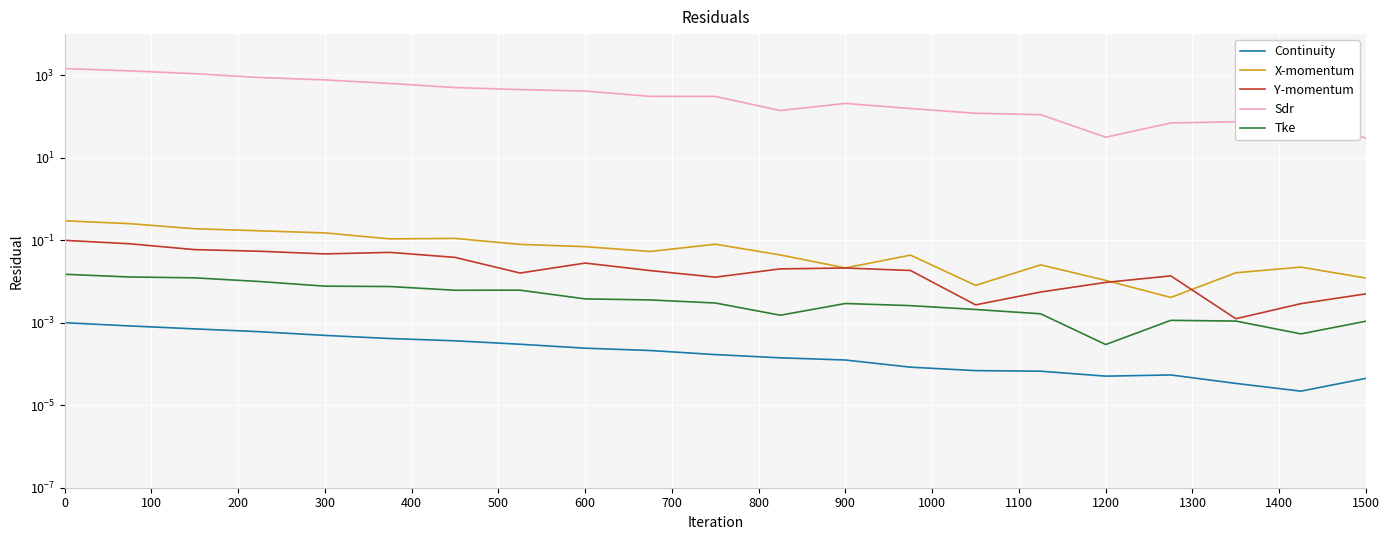

Reading left to right, extract all data points from this chart.

Continuity: 0.0	0.0	0.0	0.0	0.0	0.0	0.0	0.0	0.0	0.0	0.0	0.0	0.0	0.0	0.0	0.0	0.0	0.0	0.0	0.0	0.0
X-momentum: 0.3	0.3	0.2	0.2	0.2	0.1	0.1	0.1	0.1	0.1	0.1	0.0	0.0	0.0	0.0	0.0	0.0	0.0	0.0	0.0	0.0
Y-momentum: 0.1	0.1	0.1	0.1	0.0	0.1	0.0	0.0	0.0	0.0	0.0	0.0	0.0	0.0	0.0	0.0	0.0	0.0	0.0	0.0	0.0
Sdr: 1464.1	1283.6	1097.7	885.2	775.0	636.2	505.6	451.5	416.1	309.5	307.6	140.2	208.4	156.8	120.5	111.4	31.6	70.0	75.0	98.3	29.8
Tke: 0.0	0.0	0.0	0.0	0.0	0.0	0.0	0.0	0.0	0.0	0.0	0.0	0.0	0.0	0.0	0.0	0.0	0.0	0.0	0.0	0.0